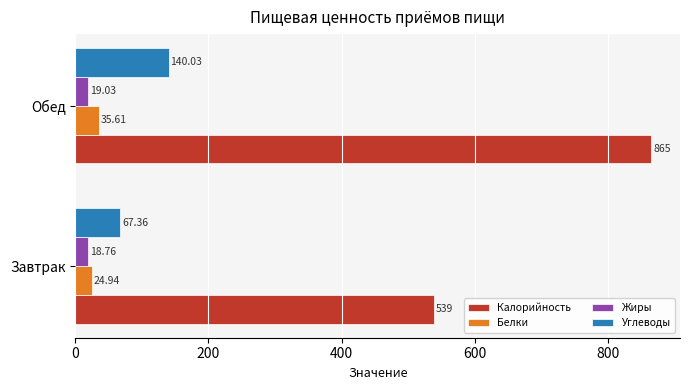

Rank the series by their maximum value, from lowest to highest.

Жиры, Белки, Углеводы, Калорийность